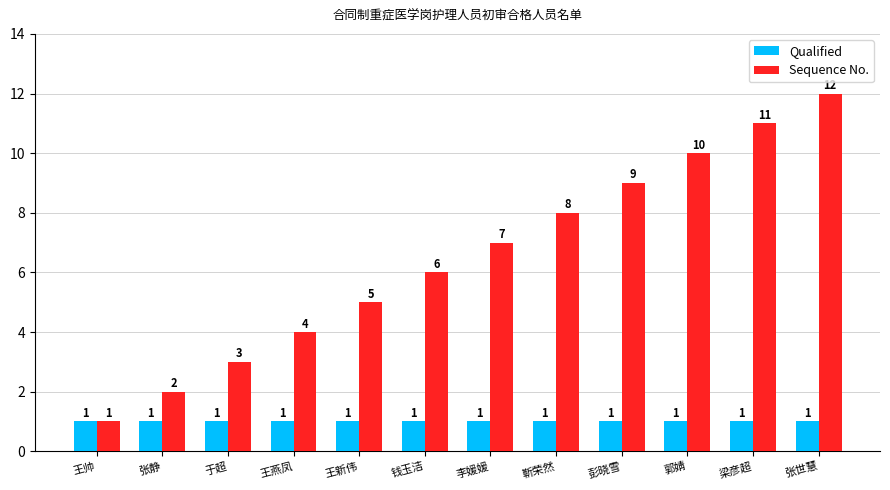

What is the approximate value of Qualified at 彭晓雪?

1